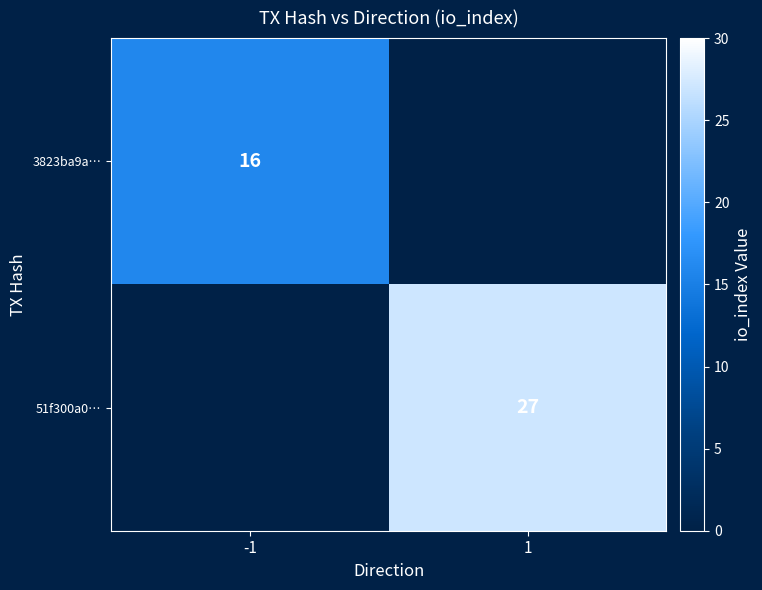

The value of 51f300a0… at 1 is 27. True or false?

True